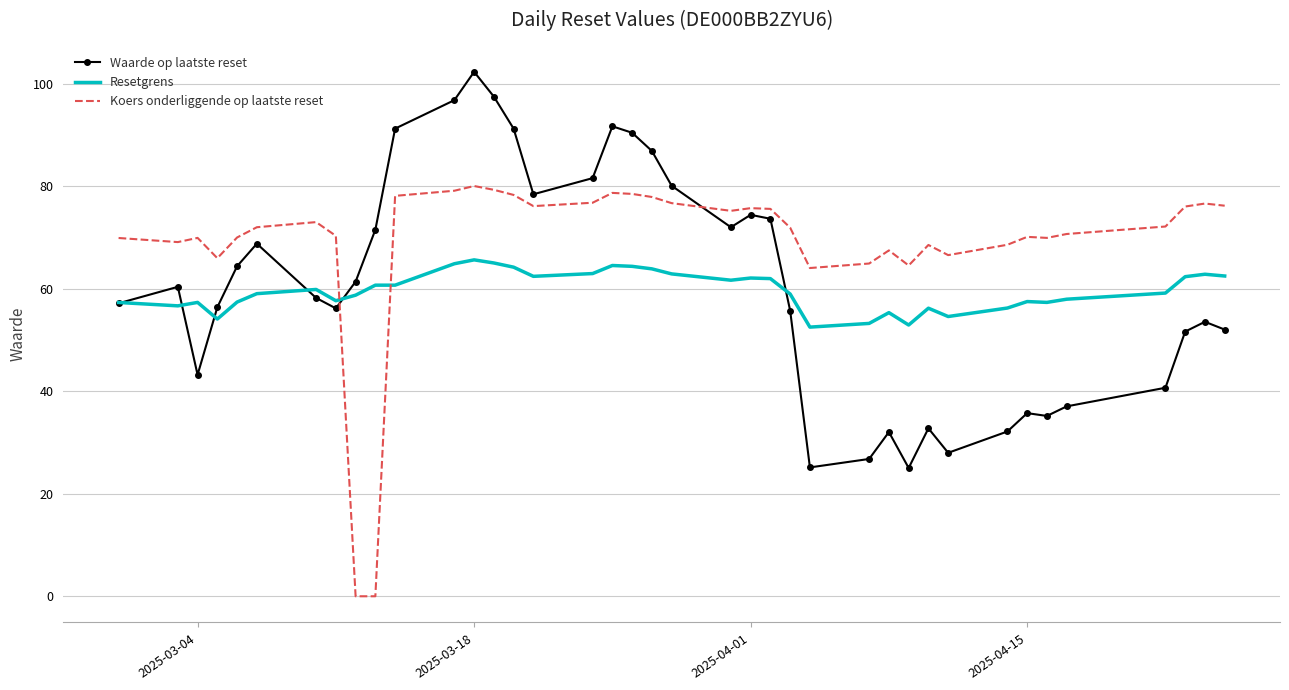

True or false: Waarde op laatste reset and Koers onderliggende op laatste reset intersect in this chart.

True